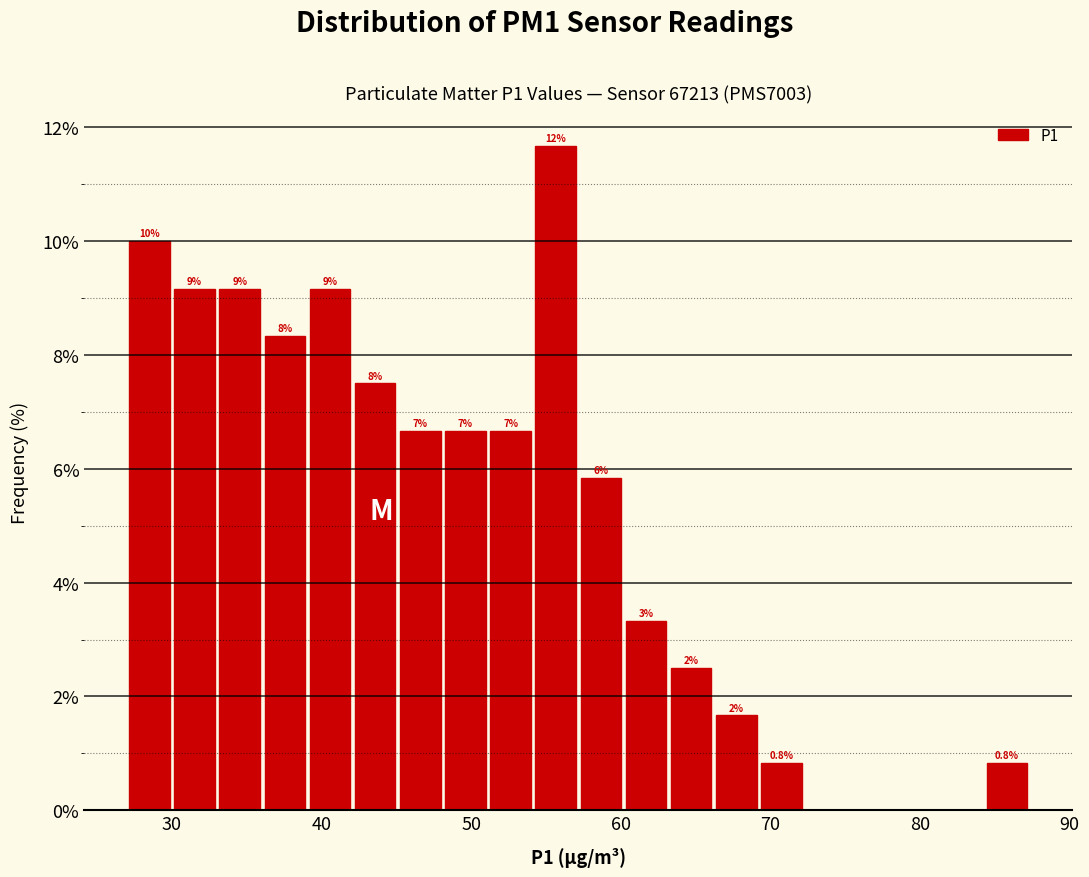

Around what value on the x-axis is the tallest bar? Give the approximate position of its centre, as read against the axis.

56